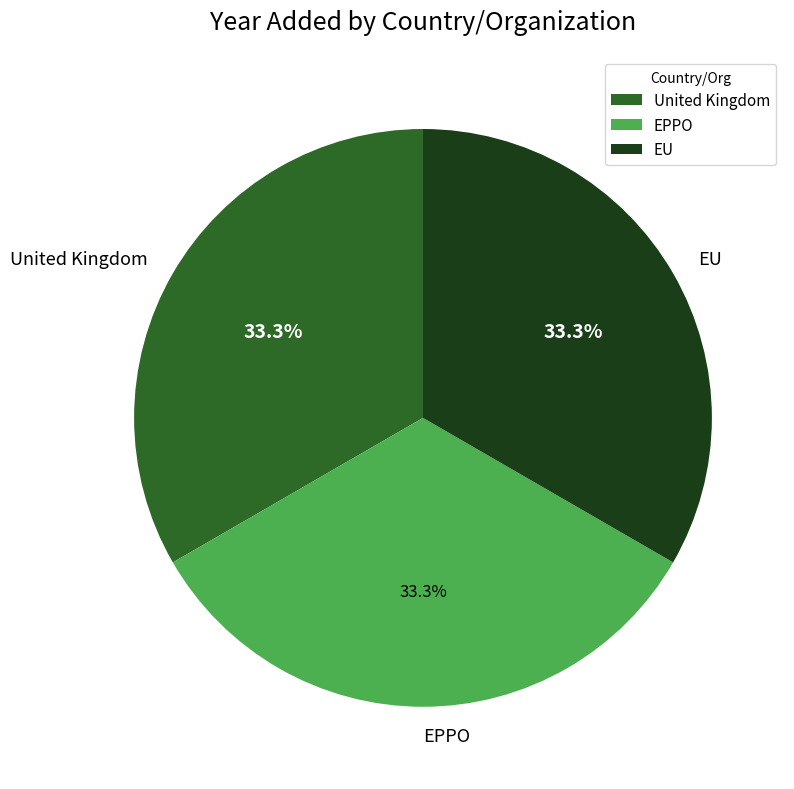

What percentage do United Kingdom and EU together represent?

66.7%